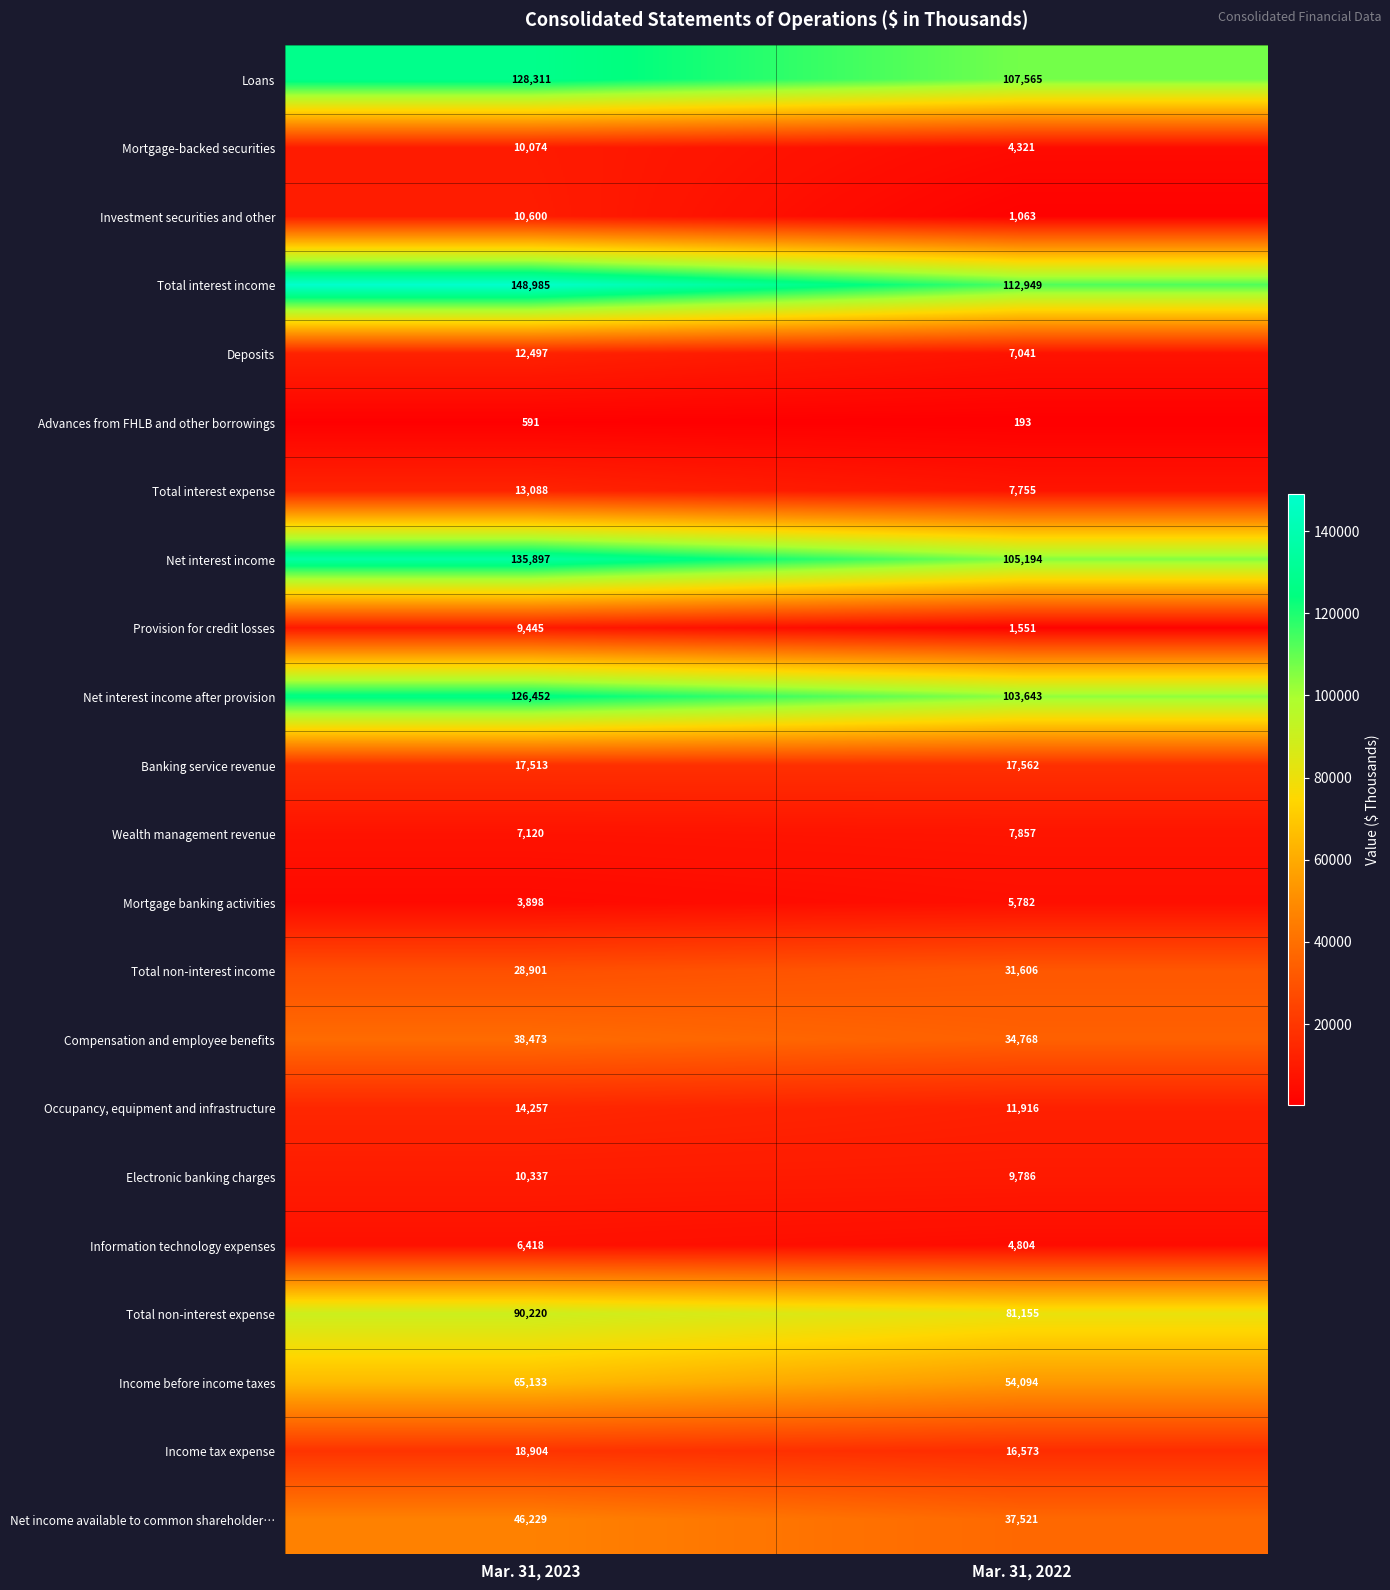

What is the total value across all series at Mar. 31, 2023?

943343